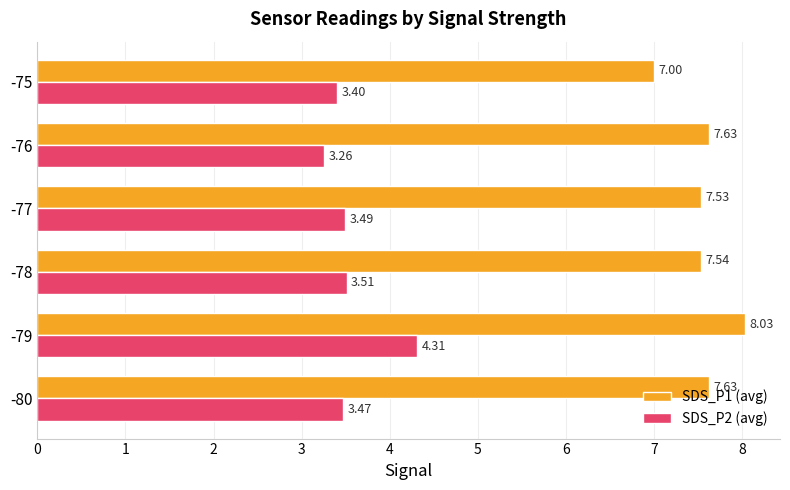

What is the average value of the SDS_P1 (avg) series?

7.6